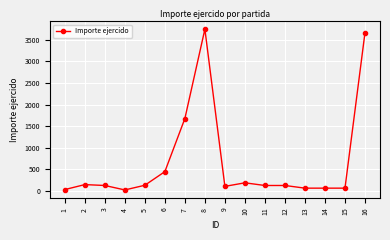

Where does the data first go above 118?

2